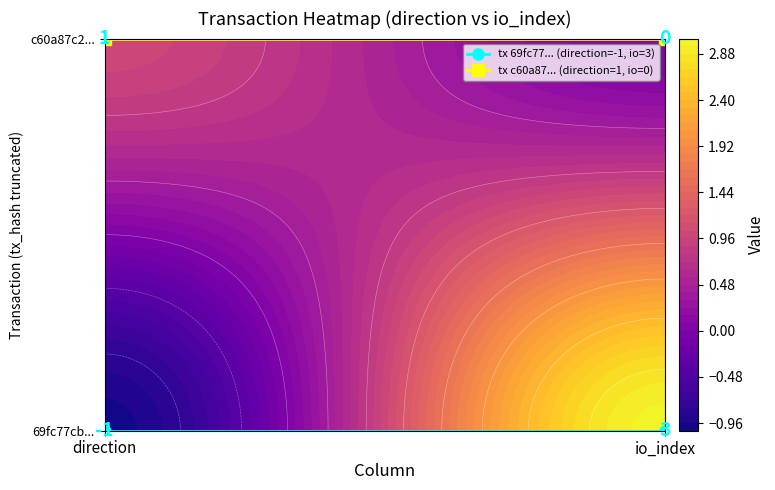

The tx c60a87... (direction=1, io=0) series shows 1 at io_index. True or false?

False